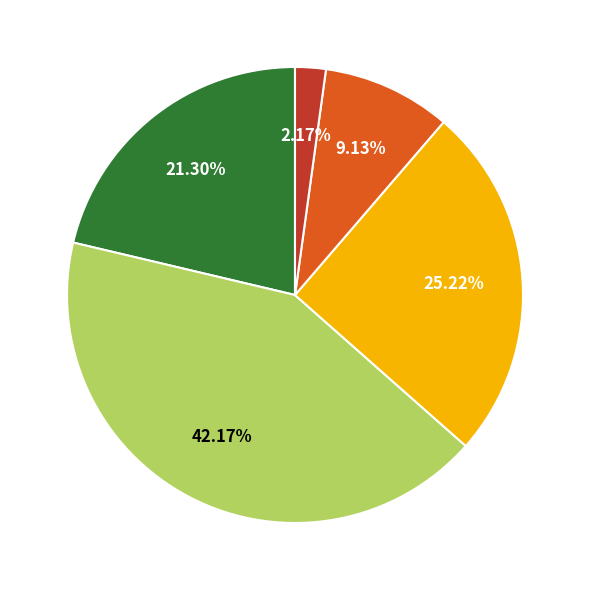

Does any single category account for the majority?

No